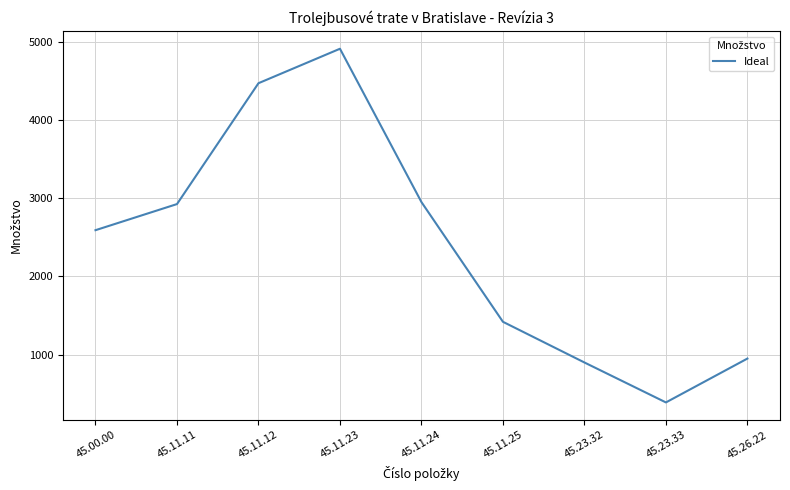

How many values are below 2590?

4